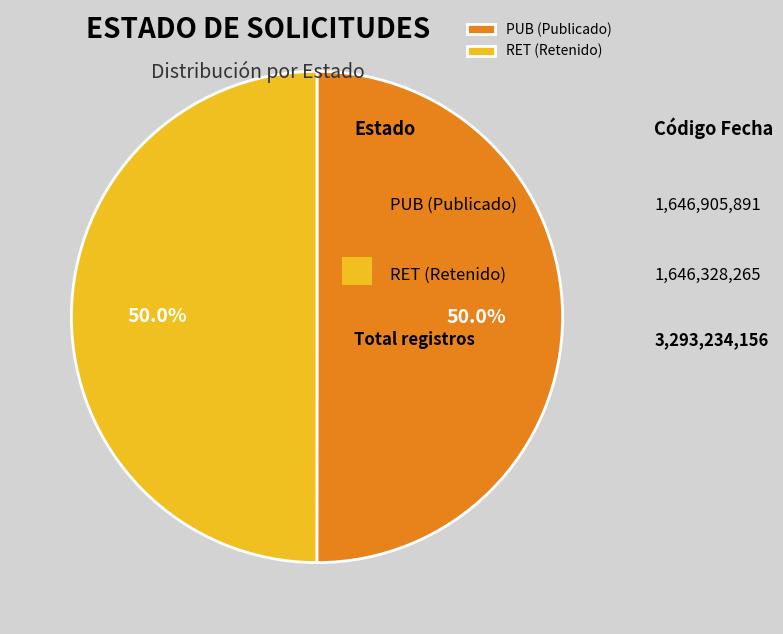

What is the ratio of the value at PUB (Publicado) to the value at RET (Retenido)?

1.0